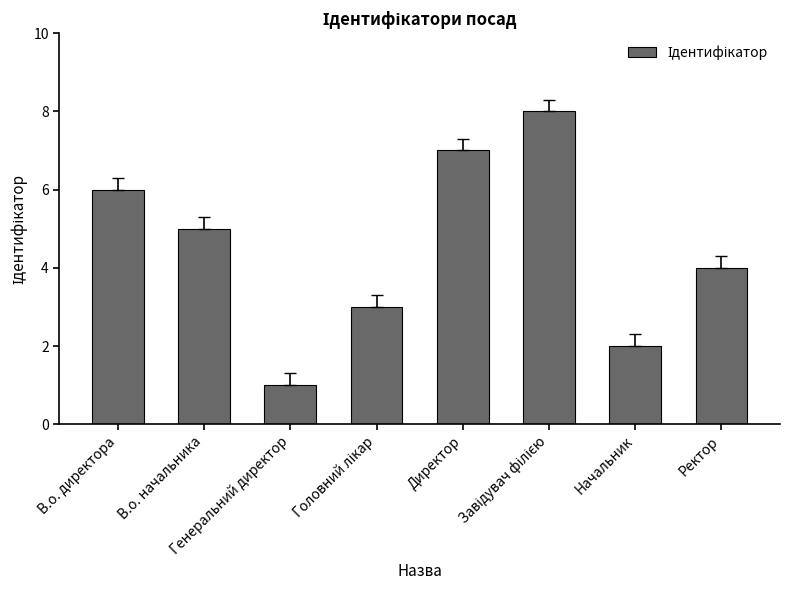

How many series are shown in this chart?

1